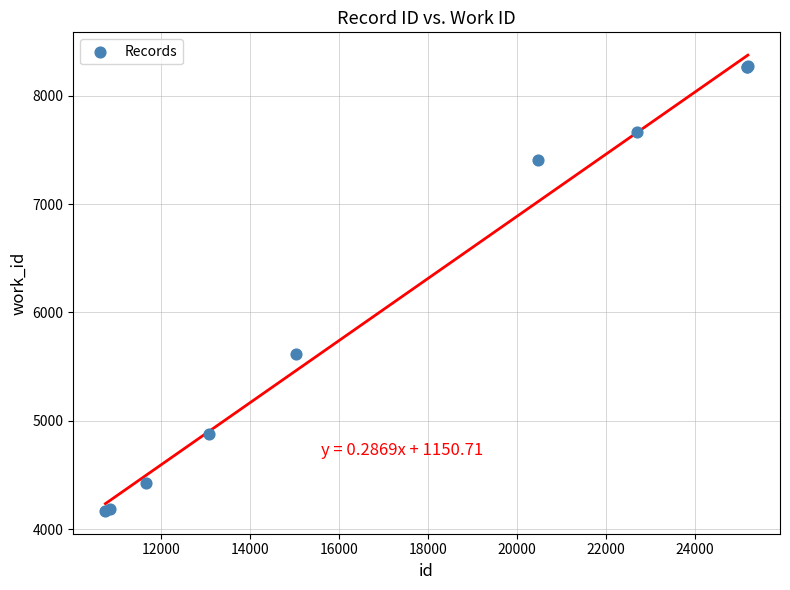

What Y value in the scatter plot is closest to 6220?

5616